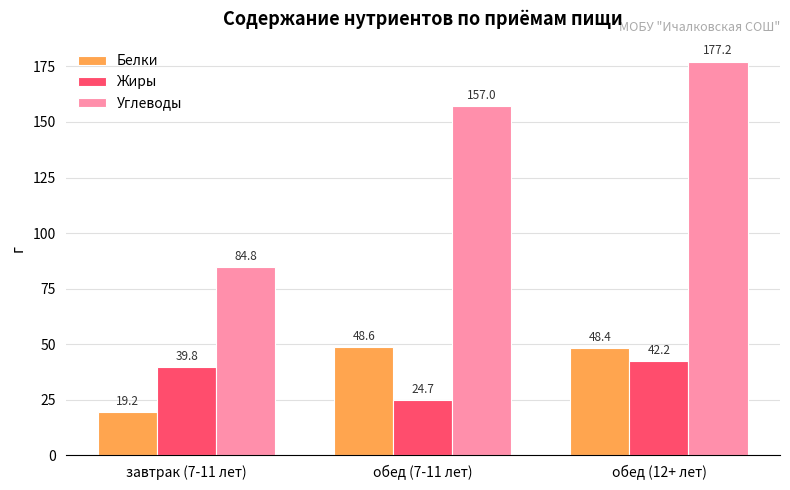

What is the total value across all series at обед (12+ лет)?

267.7